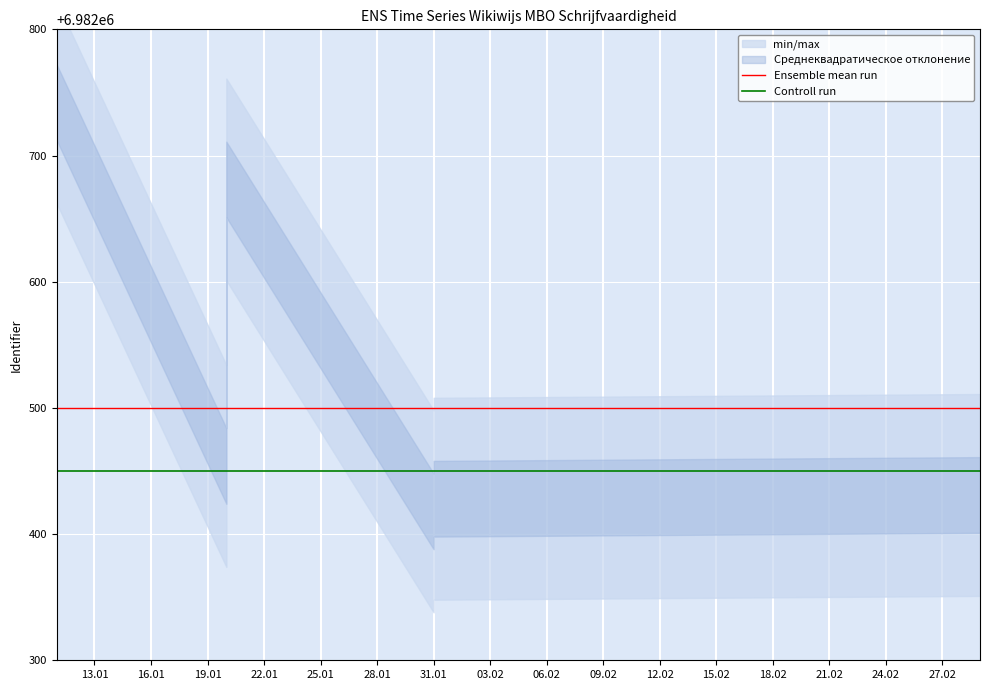

Rank the series by their average value, from highest to lowest.

Ensemble mean run, Controll run